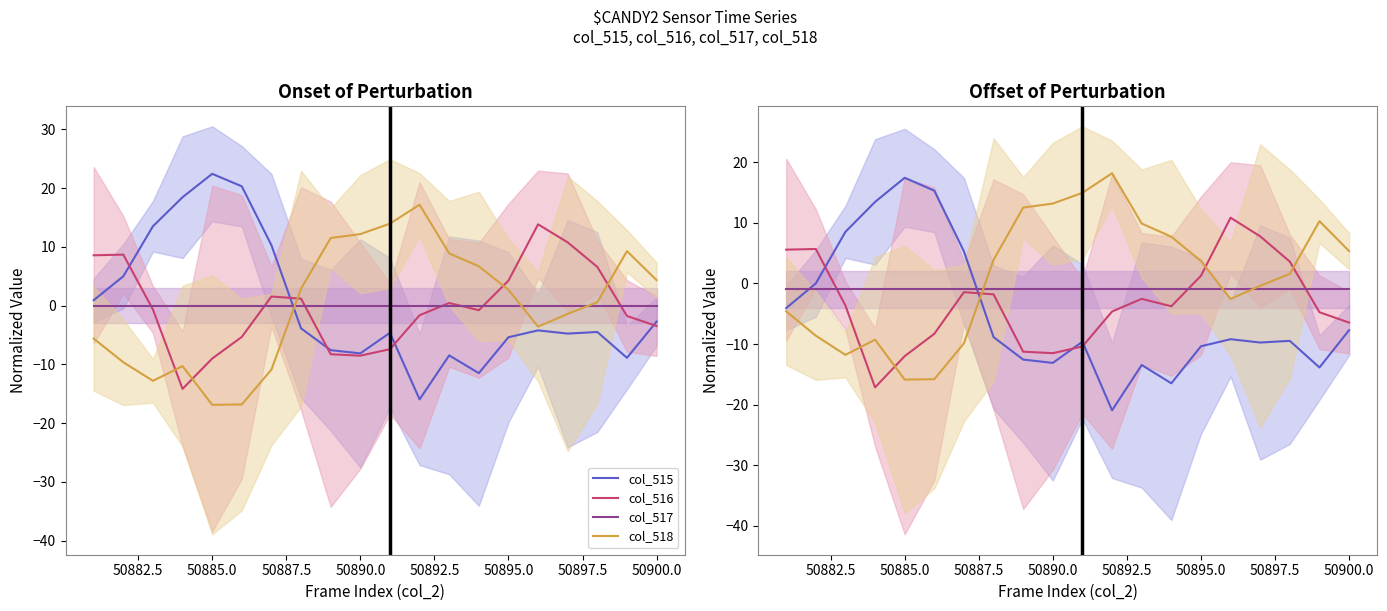

Reading left to right, transcribe all the data shown in this chart.

col_515: -4.1	-0.0	8.5	13.5	17.4	15.3	5.3	-8.9	-12.6	-13.1	-9.6	-20.9	-13.5	-16.5	-10.4	-9.2	-9.8	-9.5	-13.9	-7.7
col_516: 5.6	5.7	-3.7	-17.2	-12.0	-8.3	-1.4	-1.8	-11.3	-11.5	-10.4	-4.6	-2.5	-3.8	1.3	10.8	7.8	3.6	-4.8	-6.5
col_517: -1.0	-1.0	-1.0	-1.0	-1.0	-1.0	-1.0	-1.0	-1.0	-1.0	-1.0	-1.0	-1.0	-1.0	-1.0	-1.0	-1.0	-1.0	-1.0	-1.0
col_518: -4.6	-8.6	-11.8	-9.3	-15.9	-15.8	-9.9	3.9	12.5	13.2	15.0	18.2	9.9	7.7	3.7	-2.6	-0.4	1.6	10.3	5.3